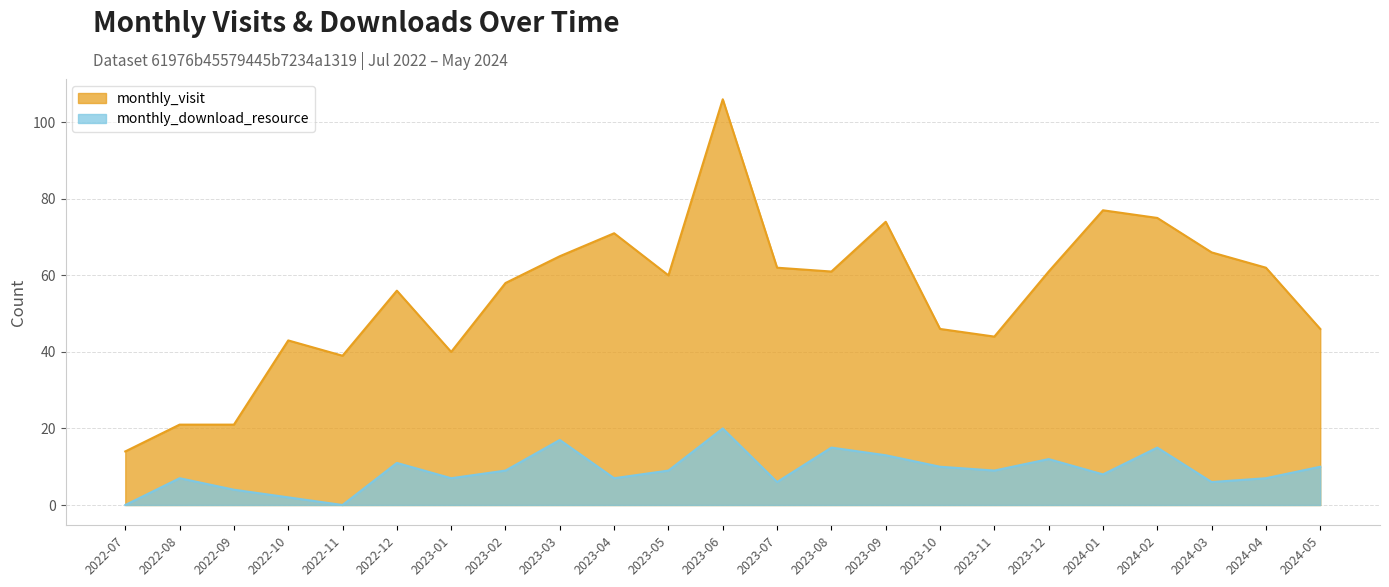

True or false: monthly_visit and monthly_download_resource intersect in this chart.

False